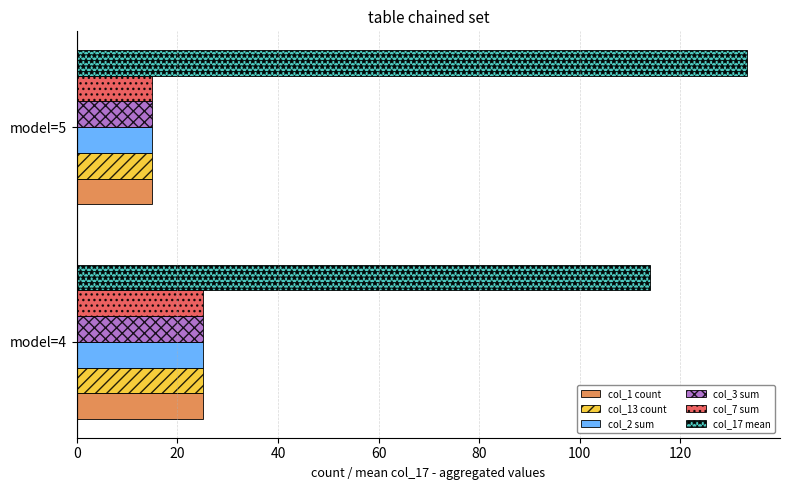

What is the difference between the highest and lowest values at model=5?

118.1